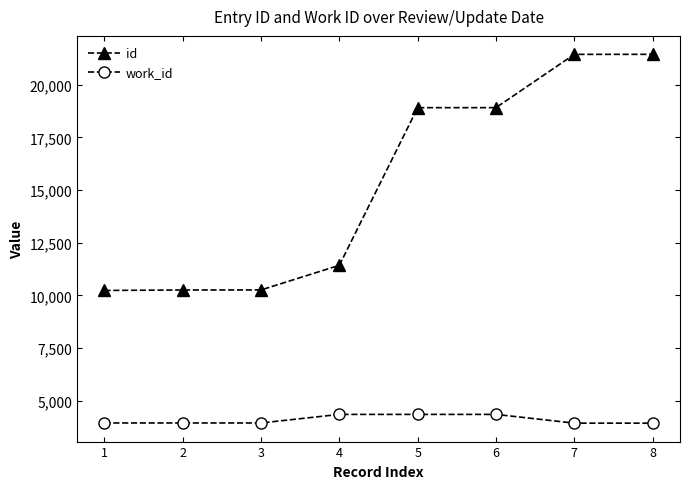

Rank the series by their maximum value, from lowest to highest.

work_id, id